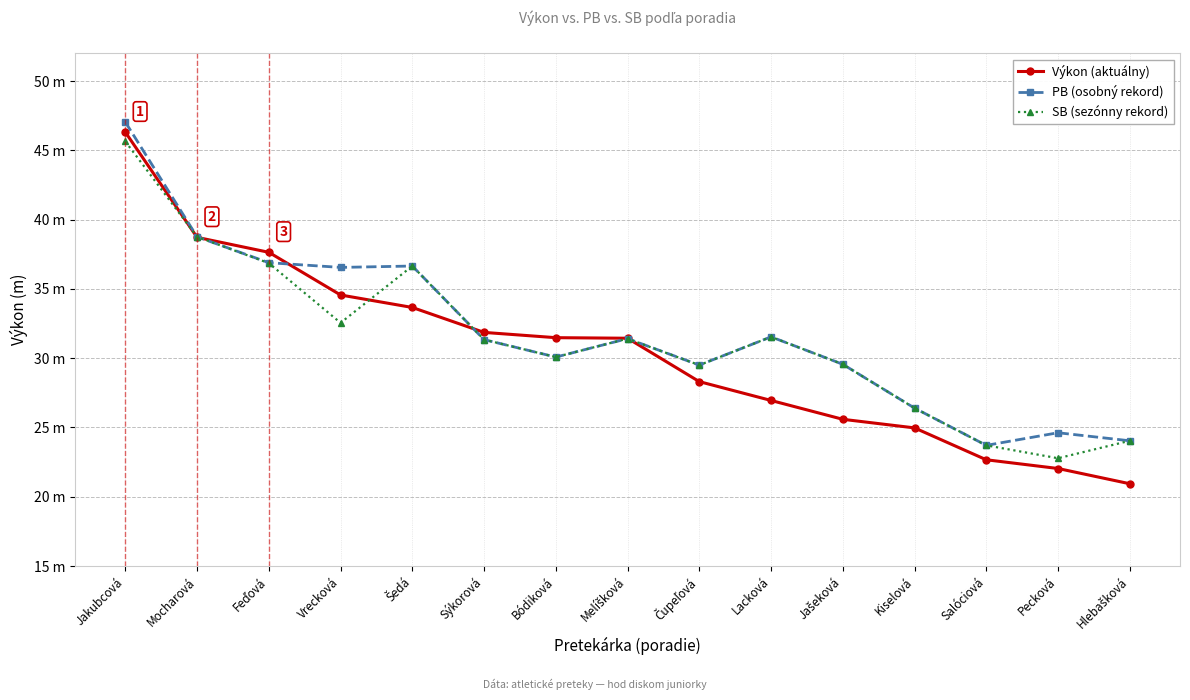

What are all the series names shown in the legend?

Výkon (aktuálny), PB (osobný rekord), SB (sezónny rekord)